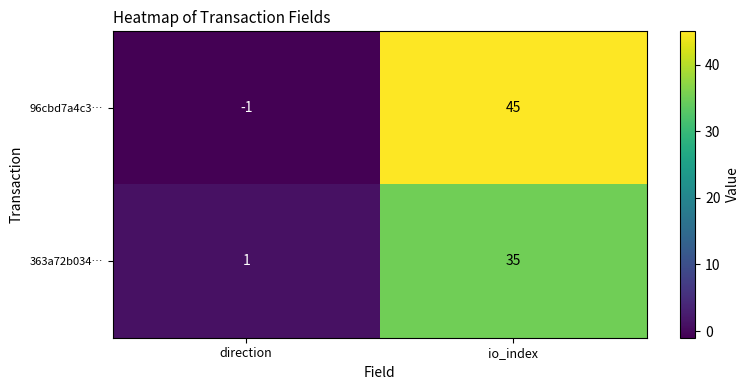

Rank the series by their average value, from highest to lowest.

96cbd7a4c3…, 363a72b034…